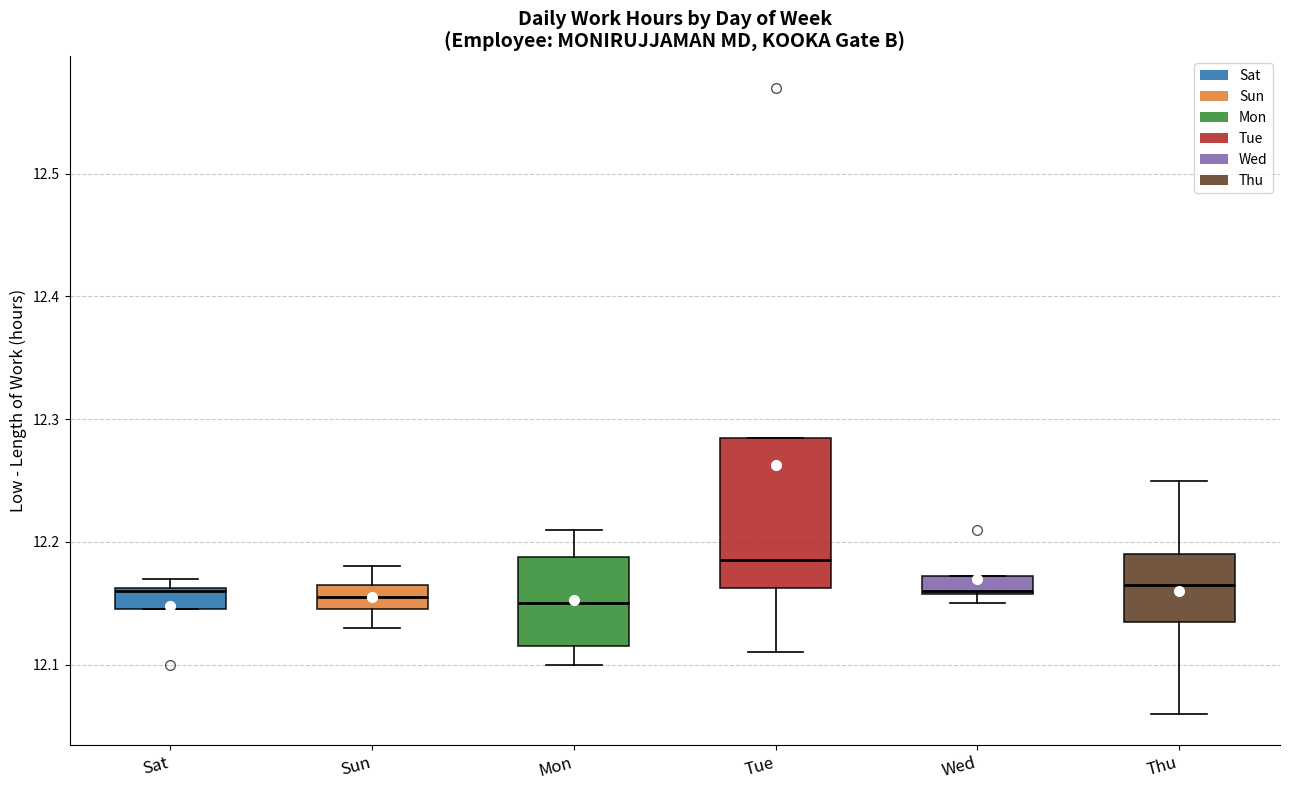

Which box is the tallest, from its lower edge to its upper edge?

Tue